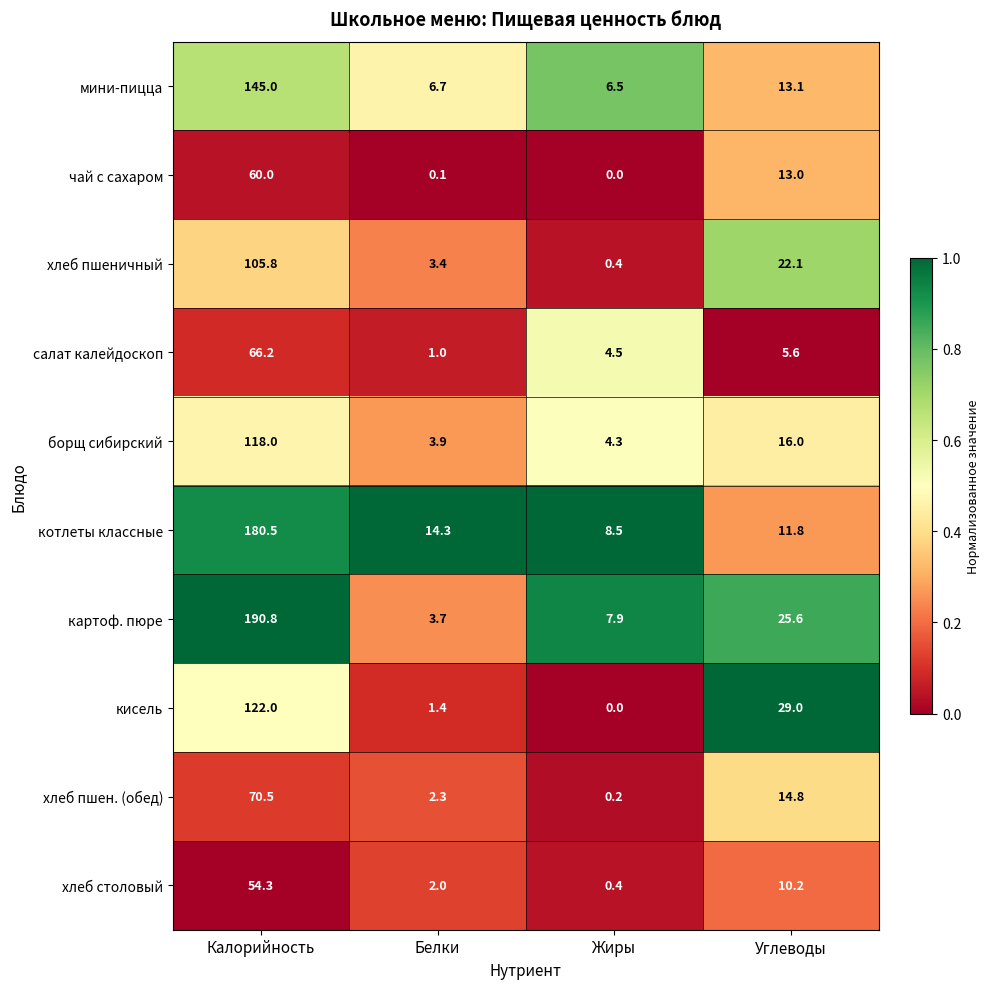

What is the approximate value of картоф. пюре at Жиры?

7.9